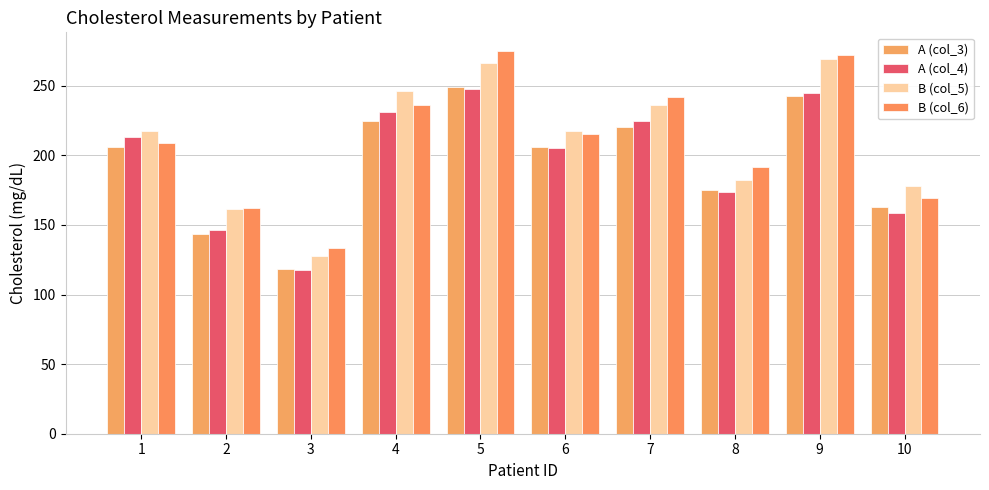

Is it true that A (col_4) equals 85.5 at 6?

False